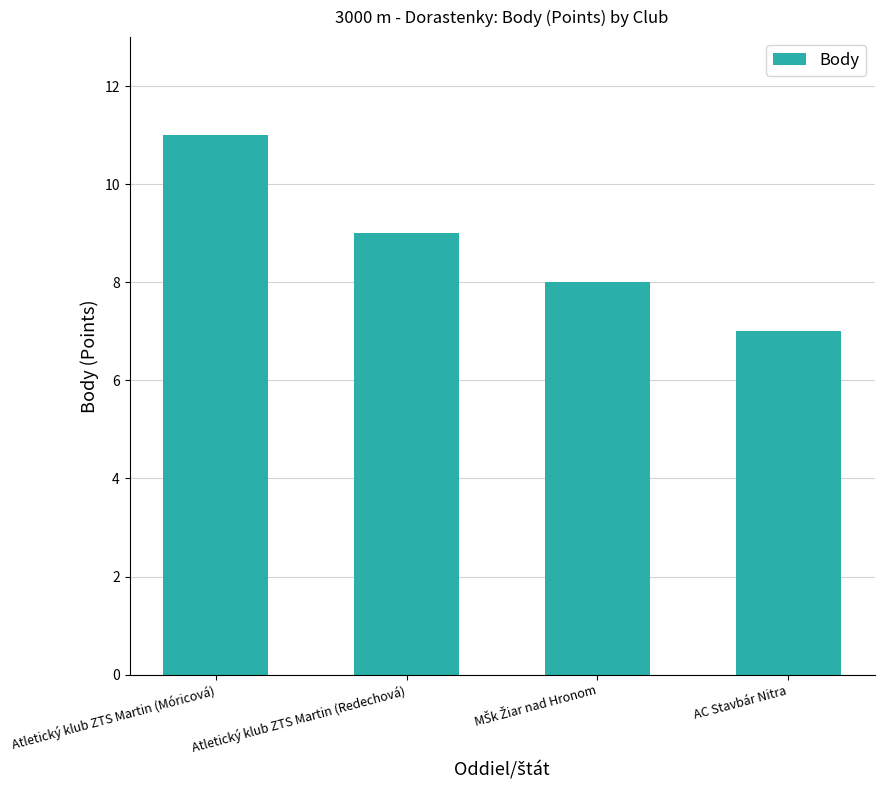

What is the label of the 4th bar from the left?

AC Stavbár Nitra